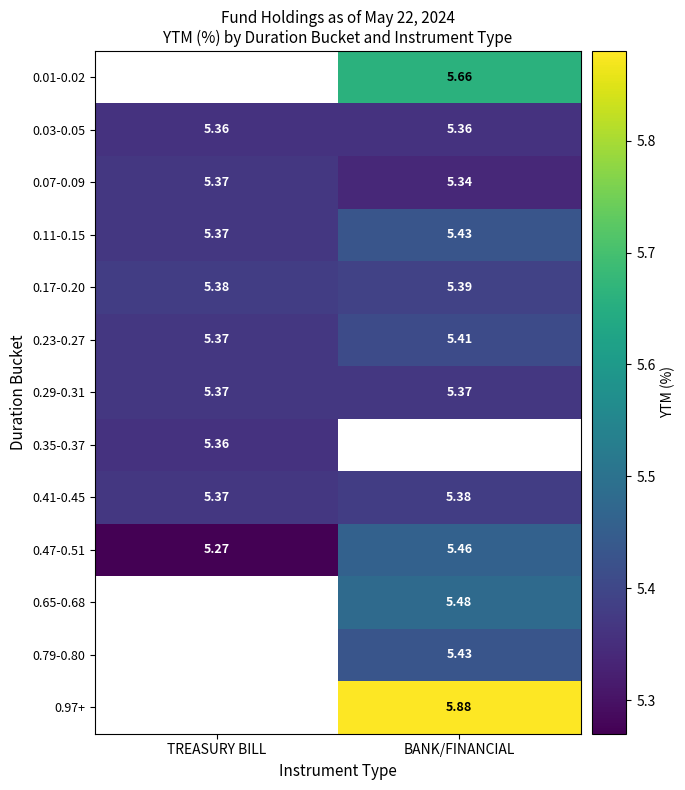

Count the 0.47-0.51 values in the range 5 to 6.

2